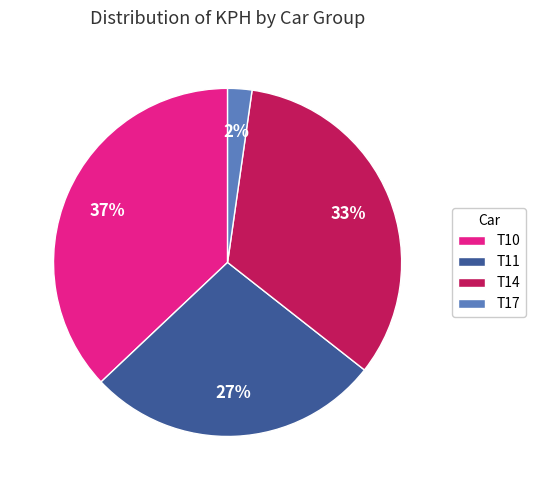

To the nearest percent, what is the difference between the largest and smallest slice percentages?

35%